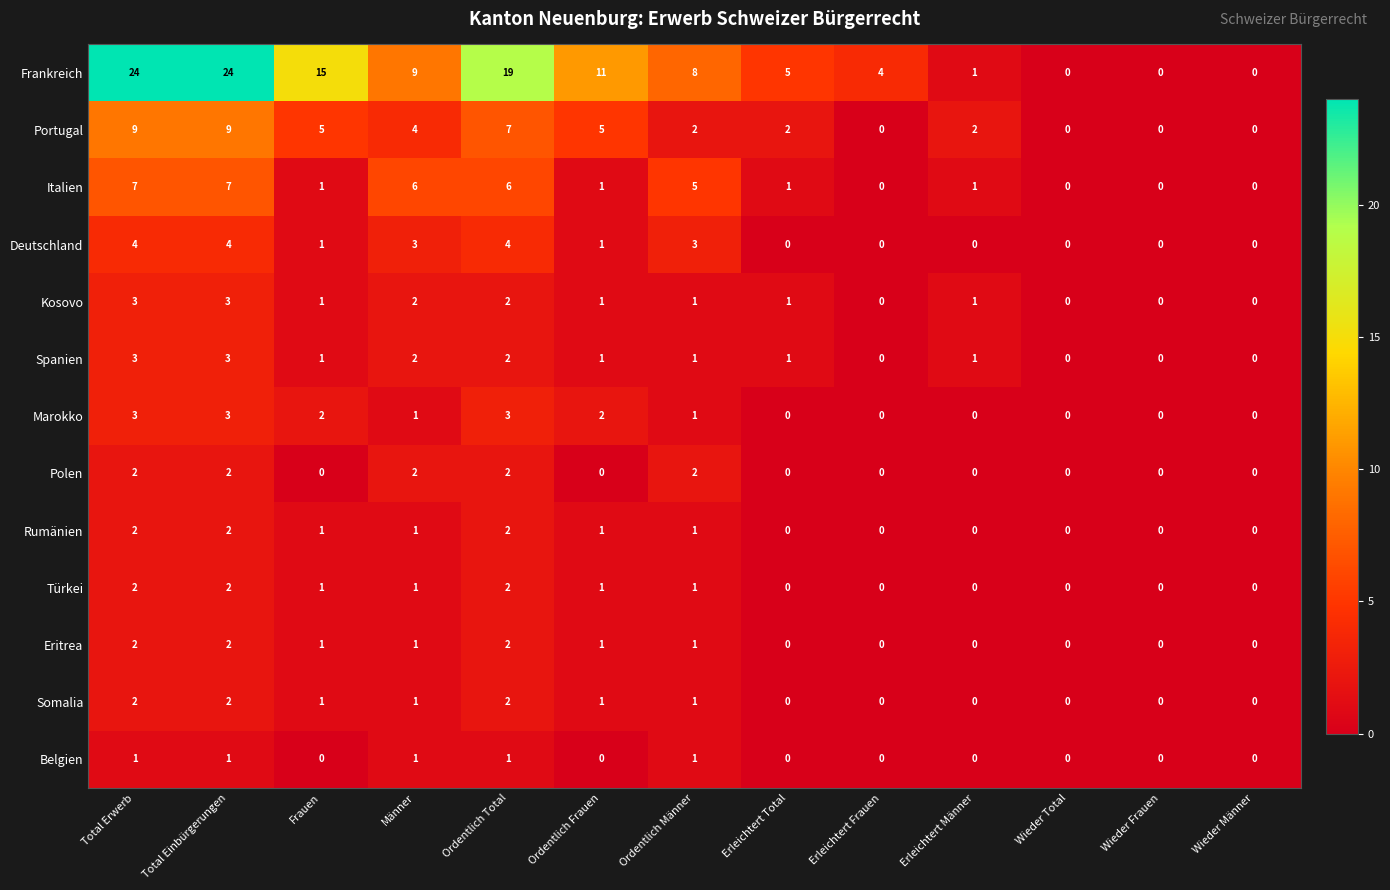

At which label does Italien first exceed 1?

Total Erwerb